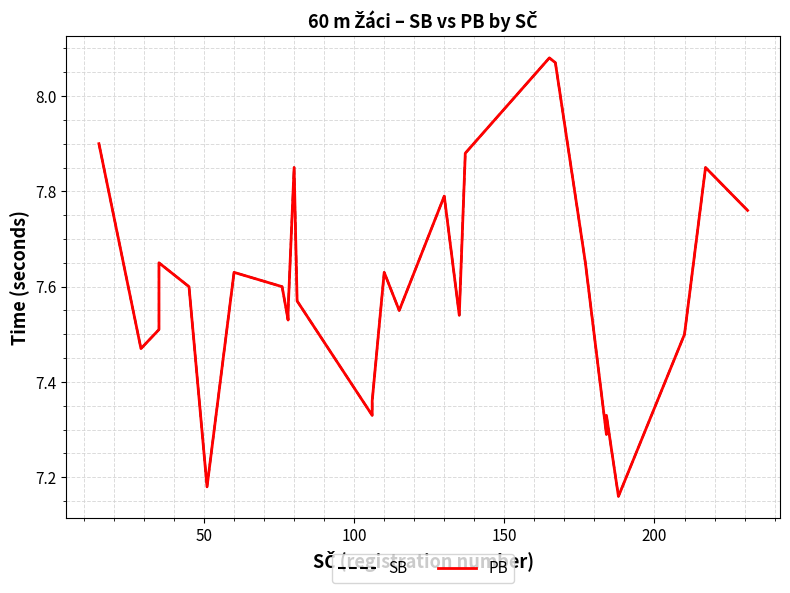

What is the value of the SB point at the 6th from the left?

7.6